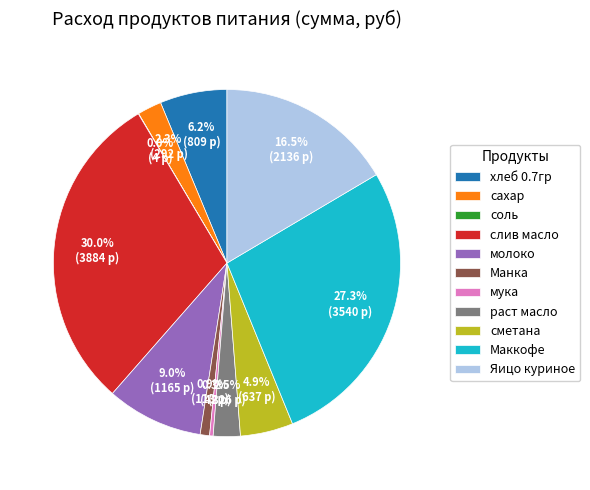

Does any single category account for the majority?

No